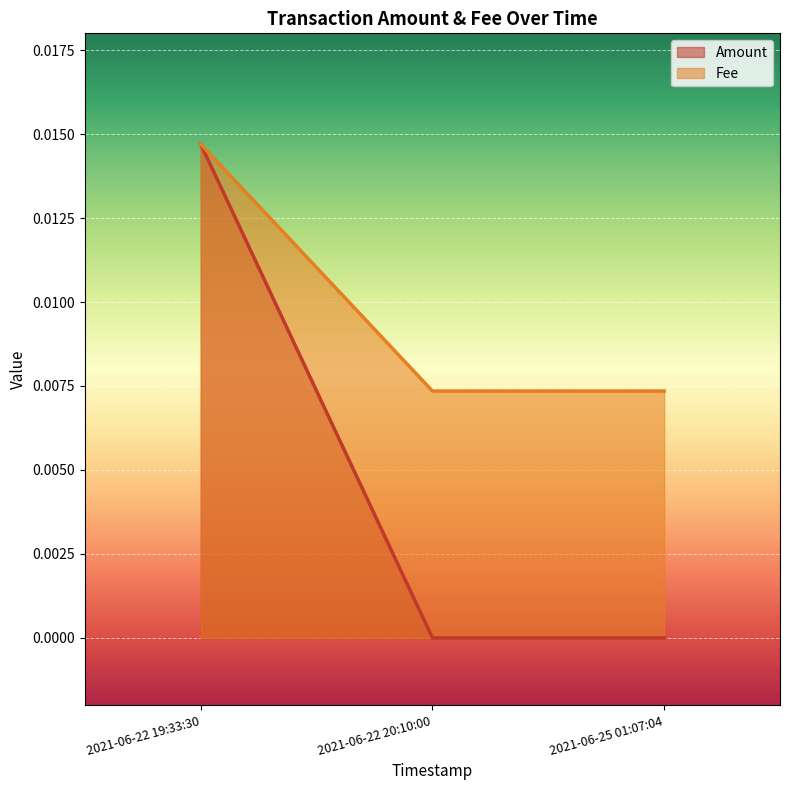

The value of Fee at 2021-06-22 19:33:30 is 0.0. True or false?

False